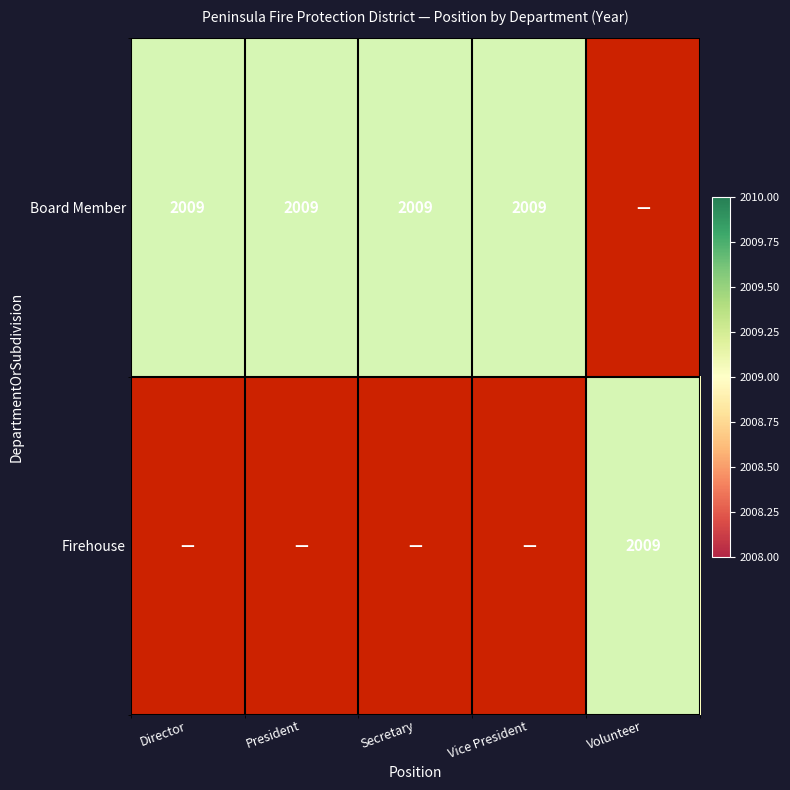

At which label does Board Member reach its peak?

Director